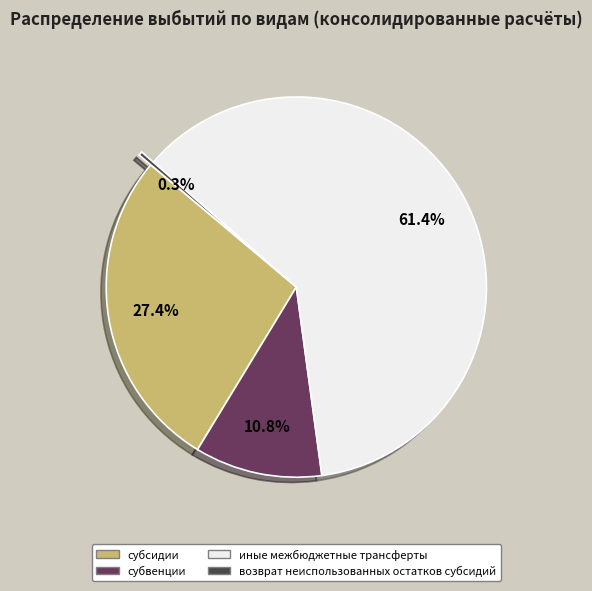

The субсидии slice represents 27% of the pie. True or false?

True